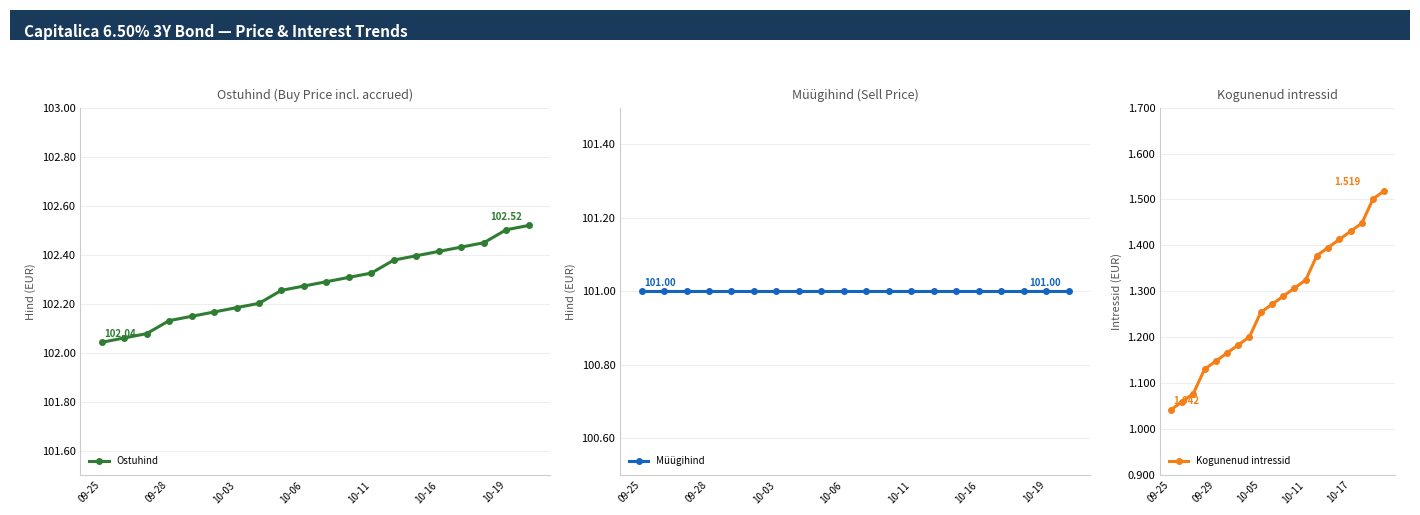

True or false: Kogunenud intressid has a value of 1.6 at 10-06.

False